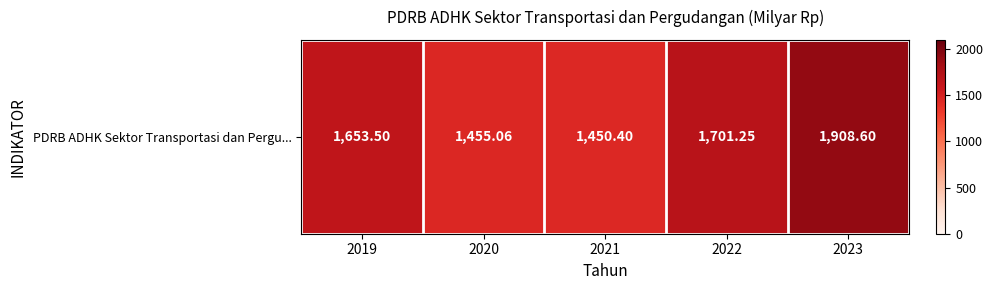

List the labels in order of value, smallest first.

2021, 2020, 2019, 2022, 2023